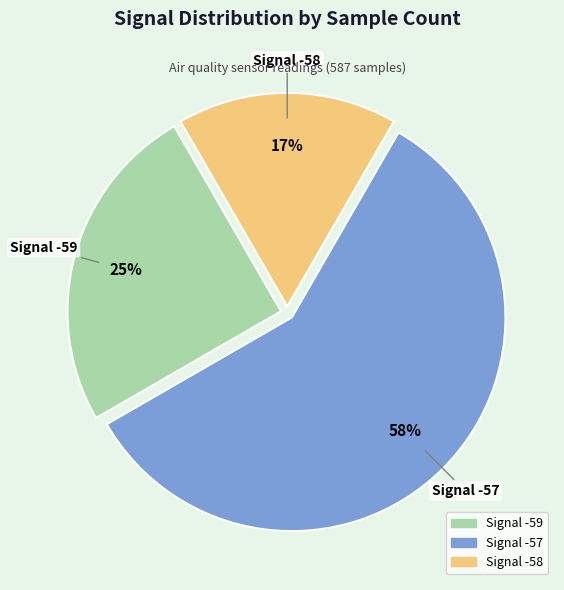

Is there a majority slice in this chart?

Yes